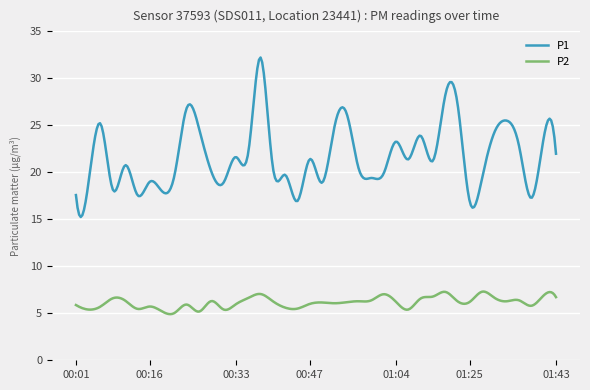

Which series has the widest spread of values?

P1